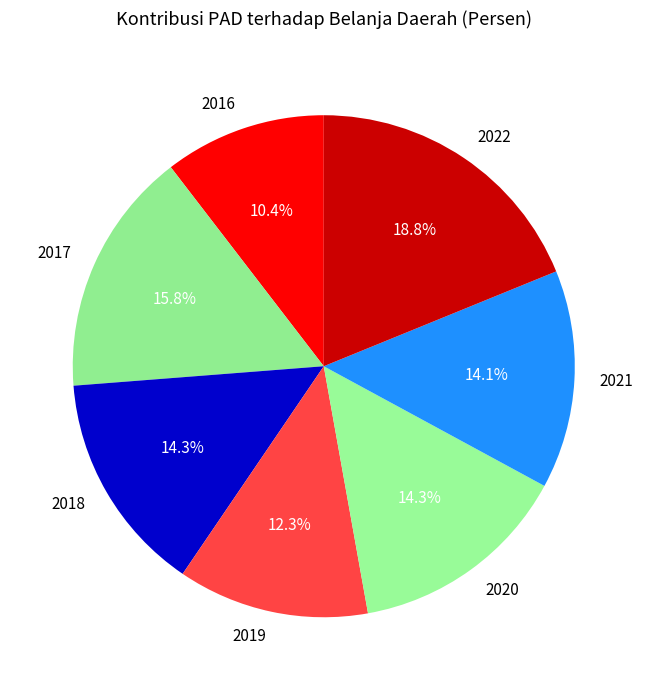

Which category has the smallest portion of the pie?

2016